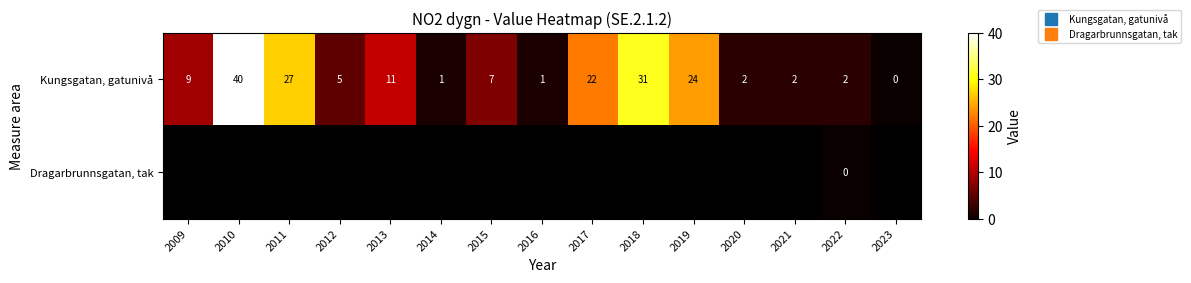

Rank the categories by Kungsgatan, gatunivå value from highest to lowest.

2010, 2018, 2011, 2019, 2017, 2013, 2009, 2015, 2012, 2020, 2021, 2022, 2014, 2016, 2023